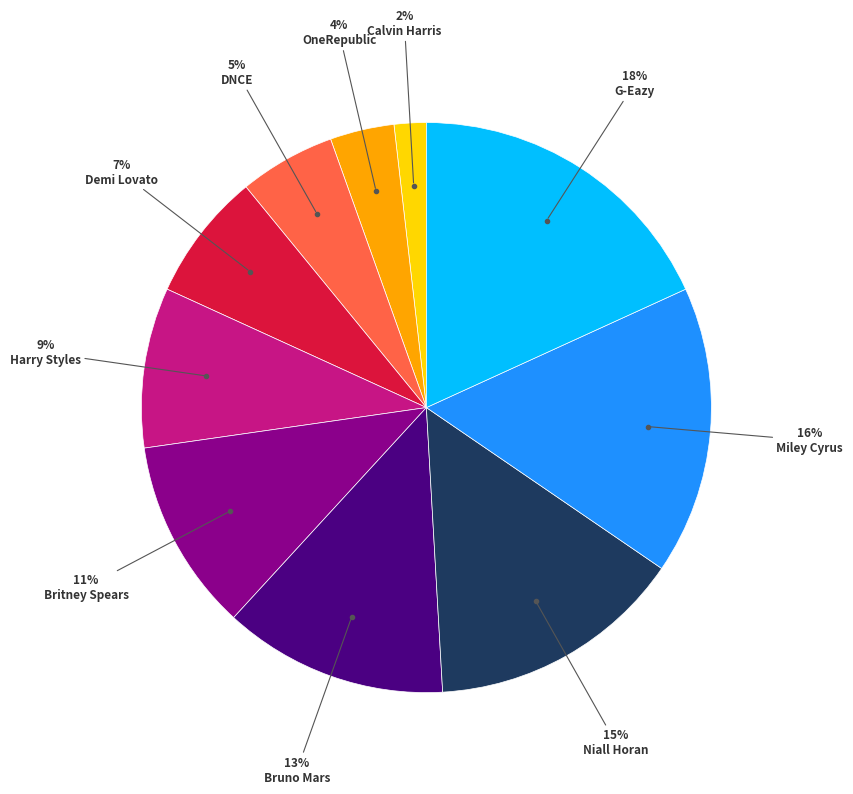

How many segments does this pie chart have?

10